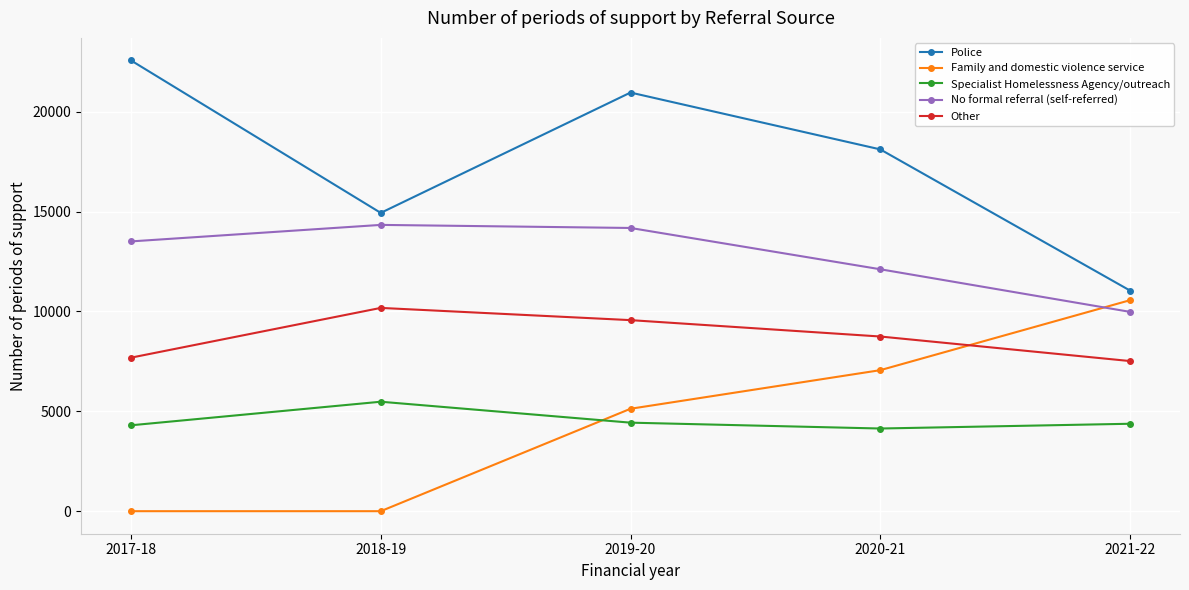

Is it true that Family and domestic violence service equals 10031 at 2020-21?

False